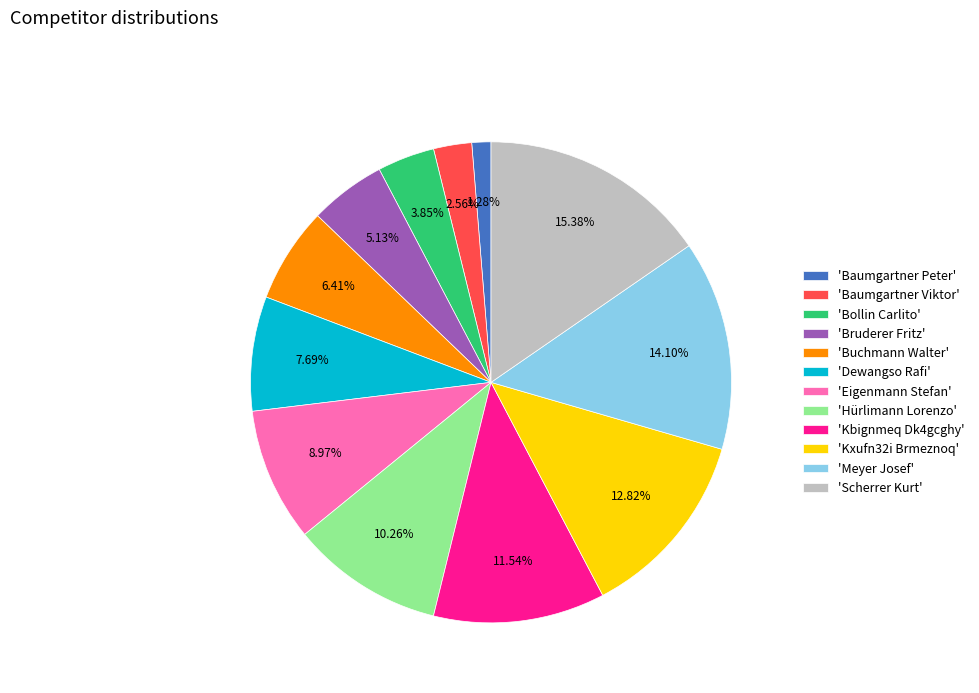

What is the ratio of the value at 'Bruderer Fritz' to the value at 'Bollin Carlito'?

1.3